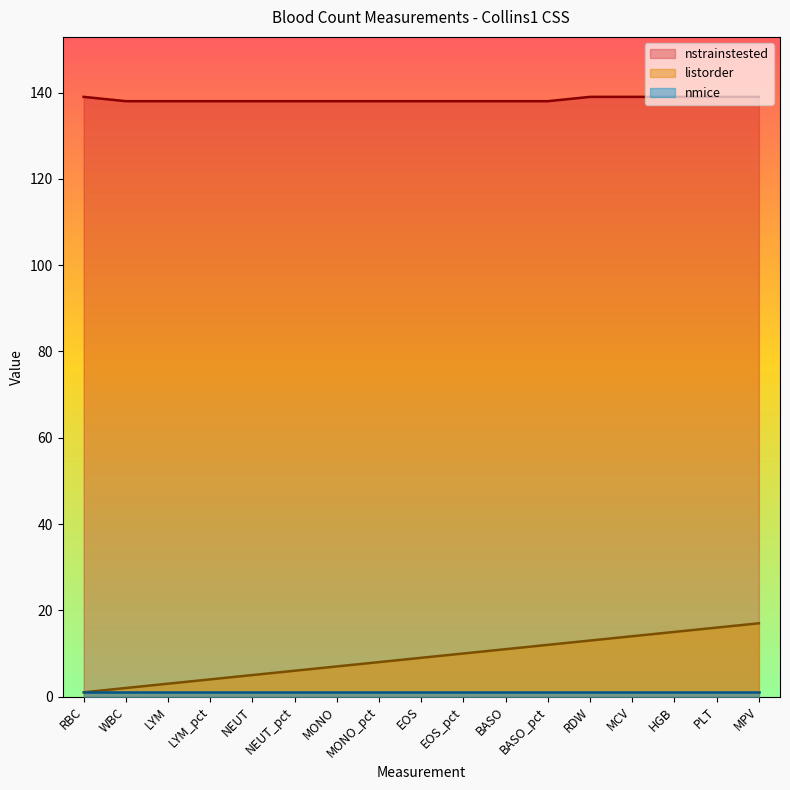

What is the label of the 16th point from the left?

PLT